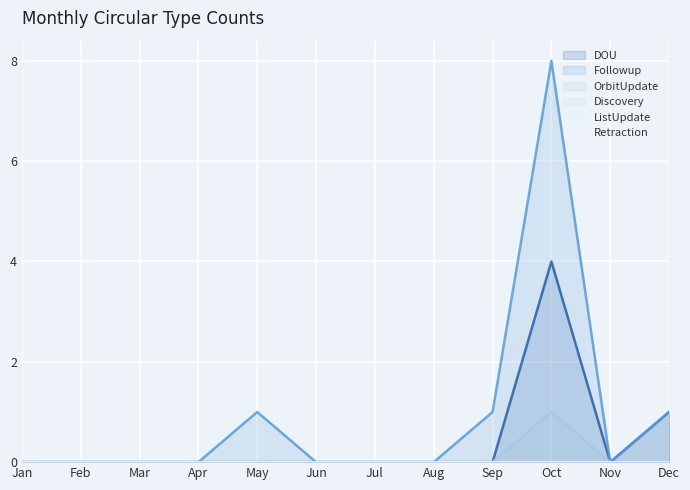

How many lines are shown in the chart?

6